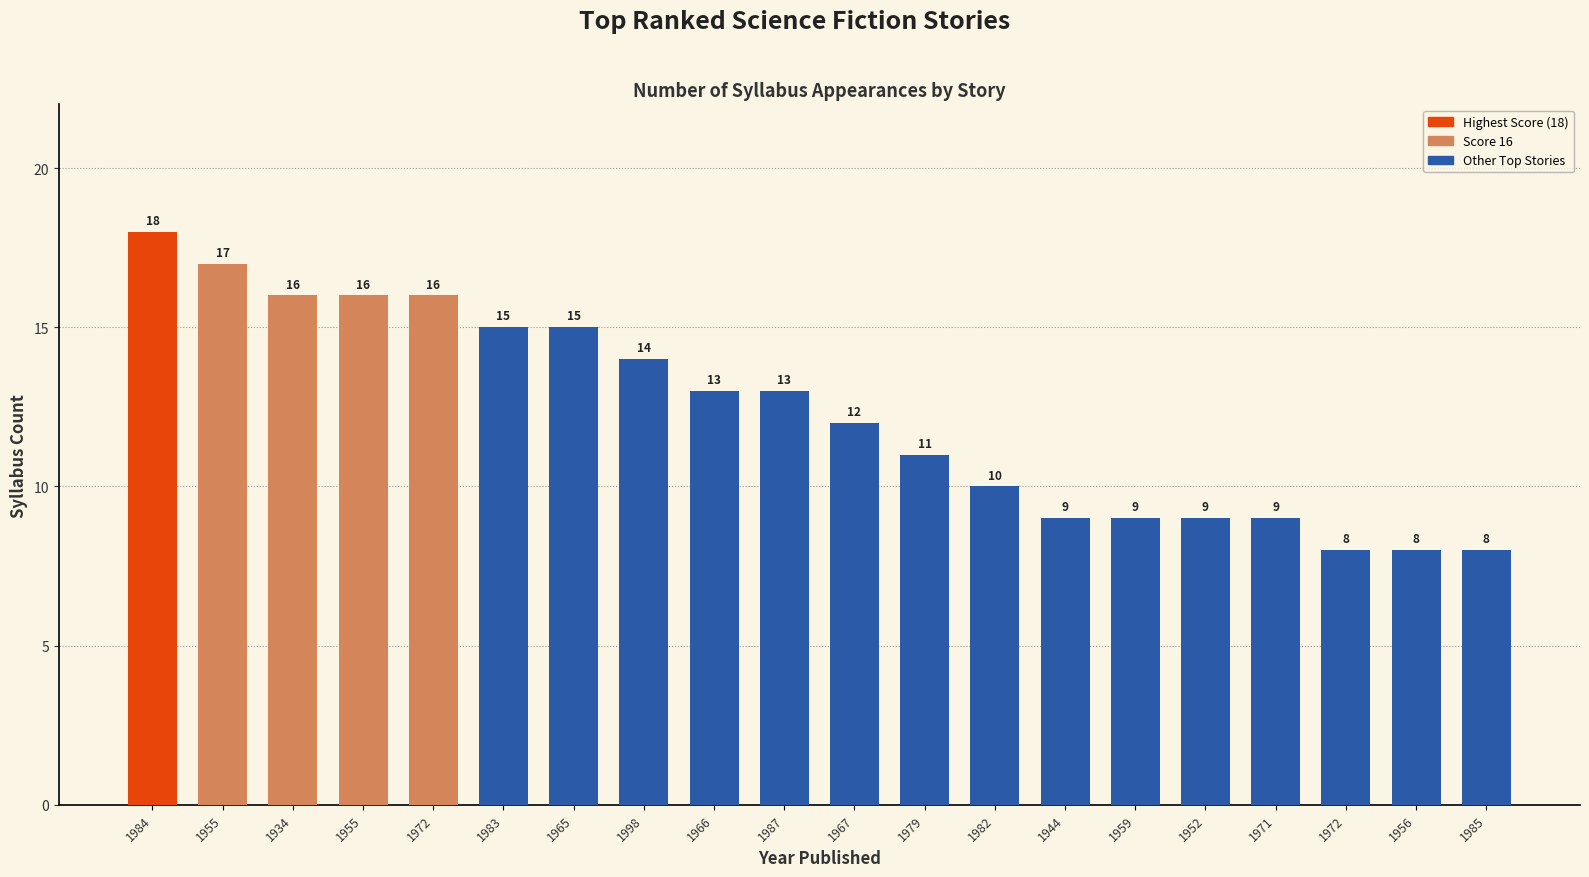

How many bars are there in total?

20